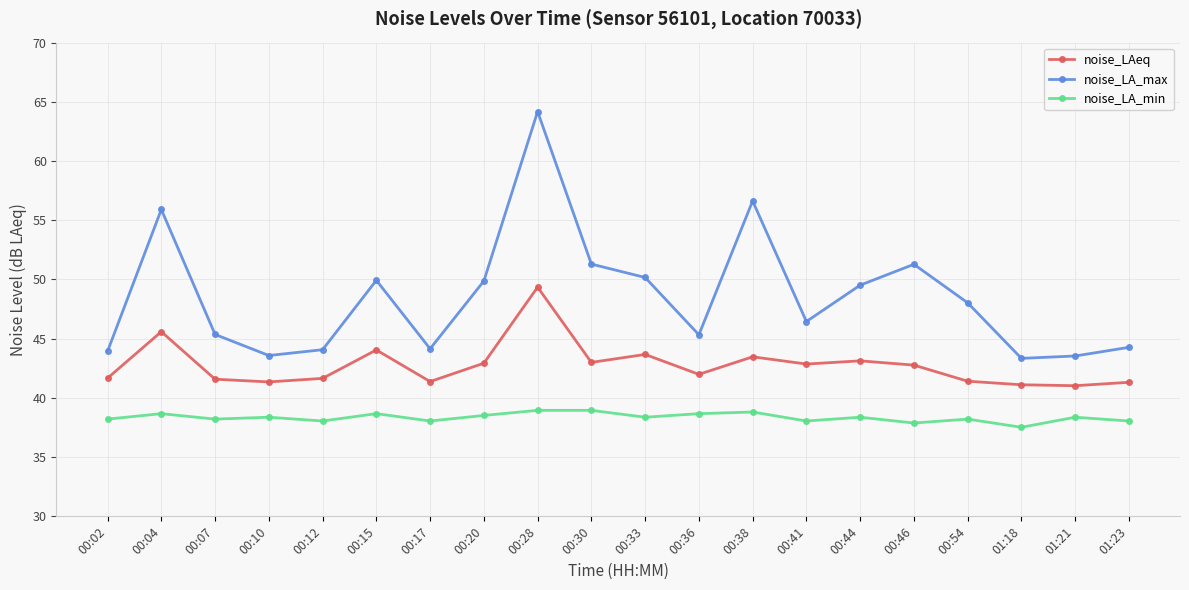

Is the value of noise_LAeq at 01:21 greater than the value of noise_LA_min at 00:38?

Yes